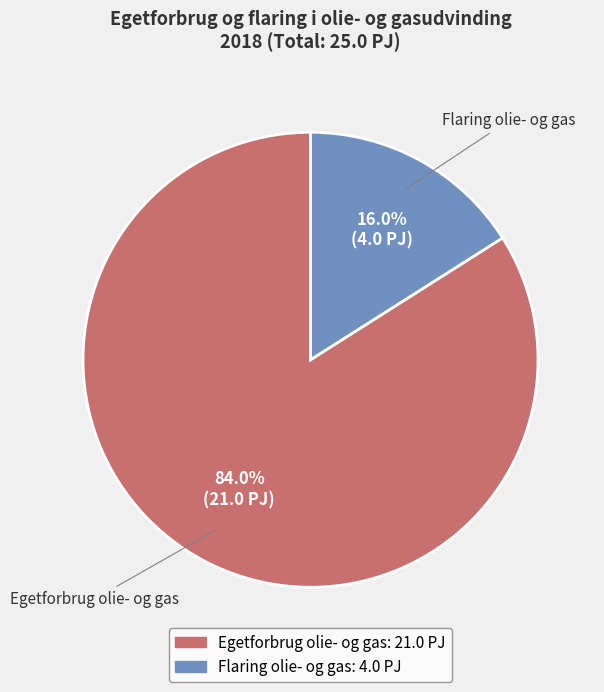

Is there any slice that represents more than half of the pie?

Yes